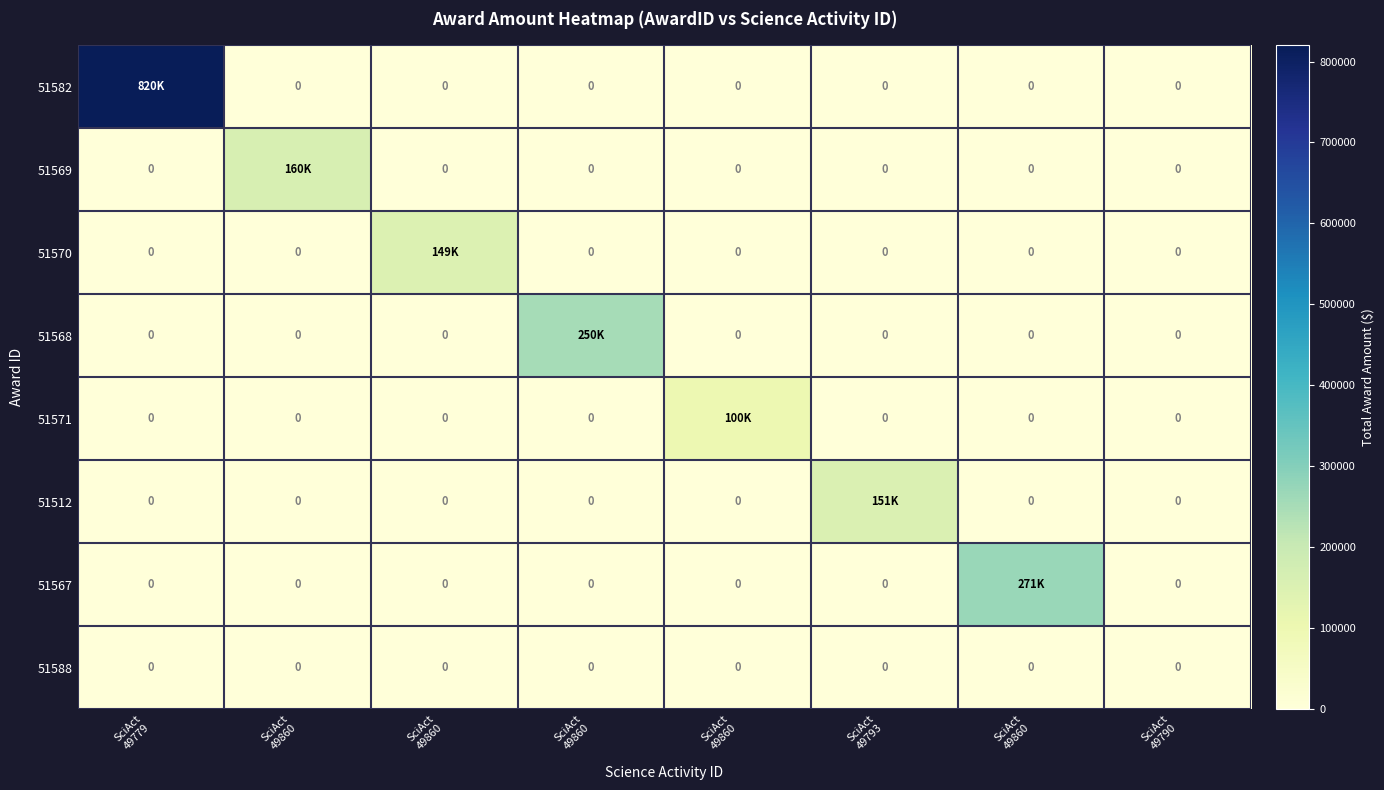

How many values in the 51569 series exceed 0?

1